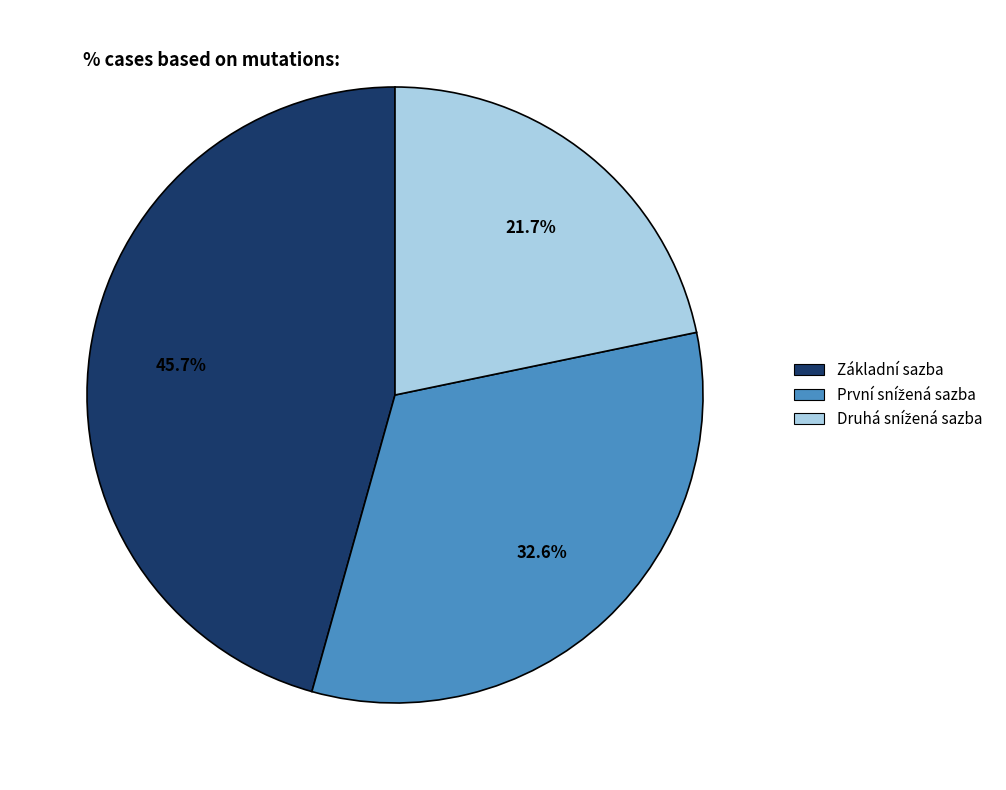

Which category has the biggest portion of the pie?

Základní sazba